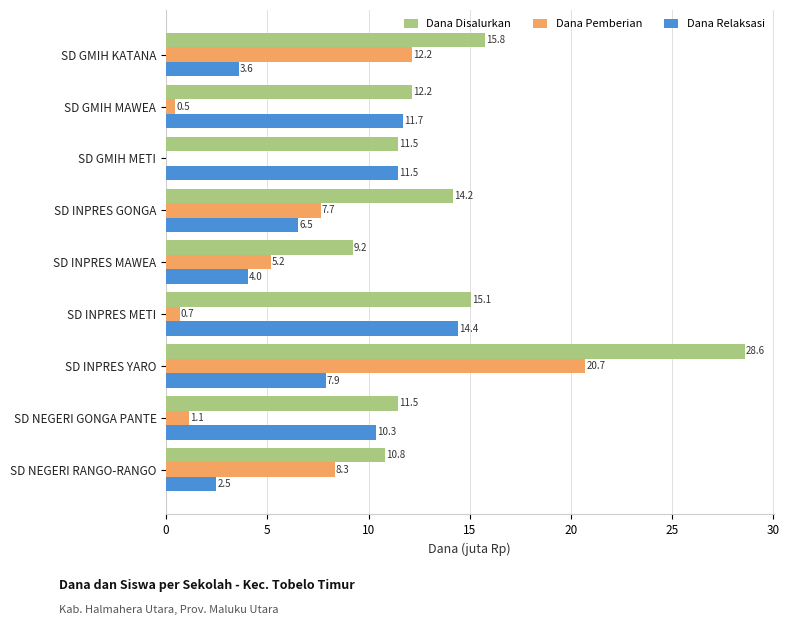

Is the value of Dana Pemberian at SD INPRES MAWEA greater than the value of Dana Relaksasi at SD INPRES METI?

No